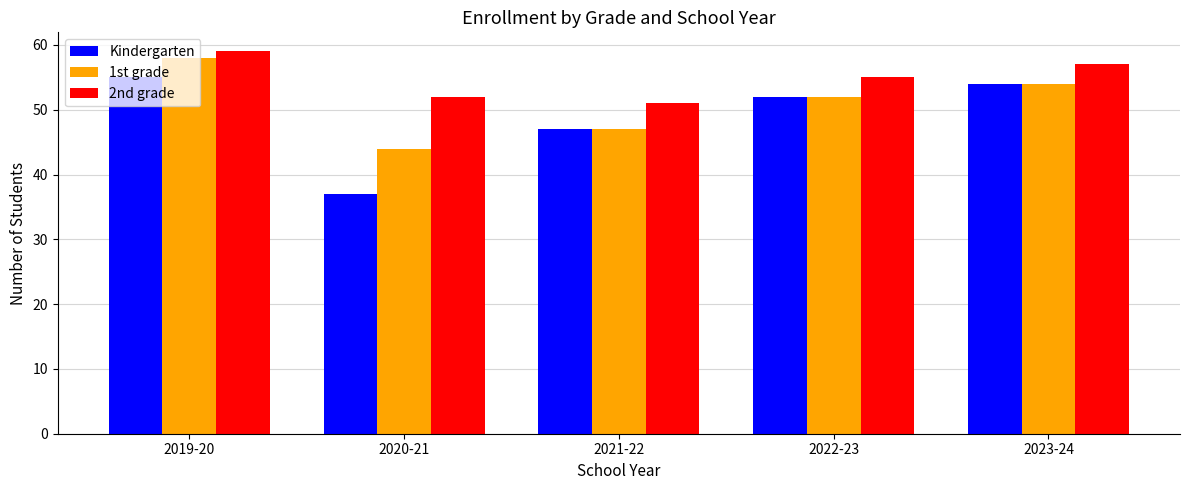

What is the lowest value of the 2nd grade series?

51